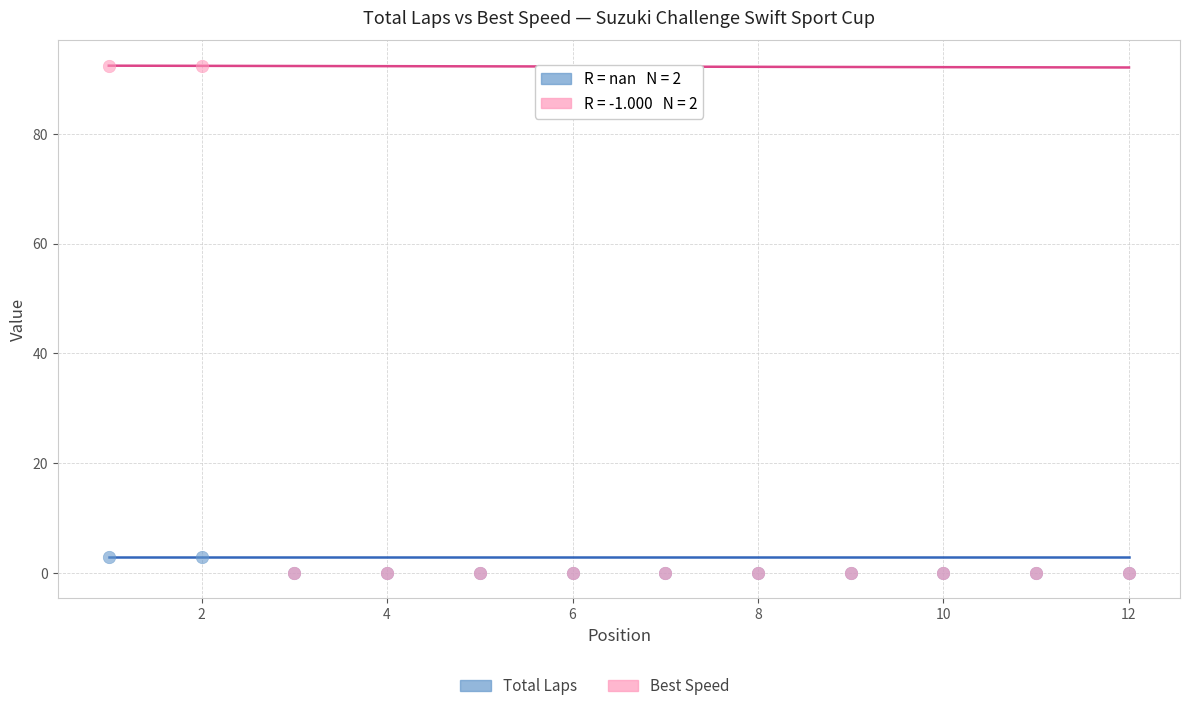

Which series has the widest spread of Y values?

Best Speed